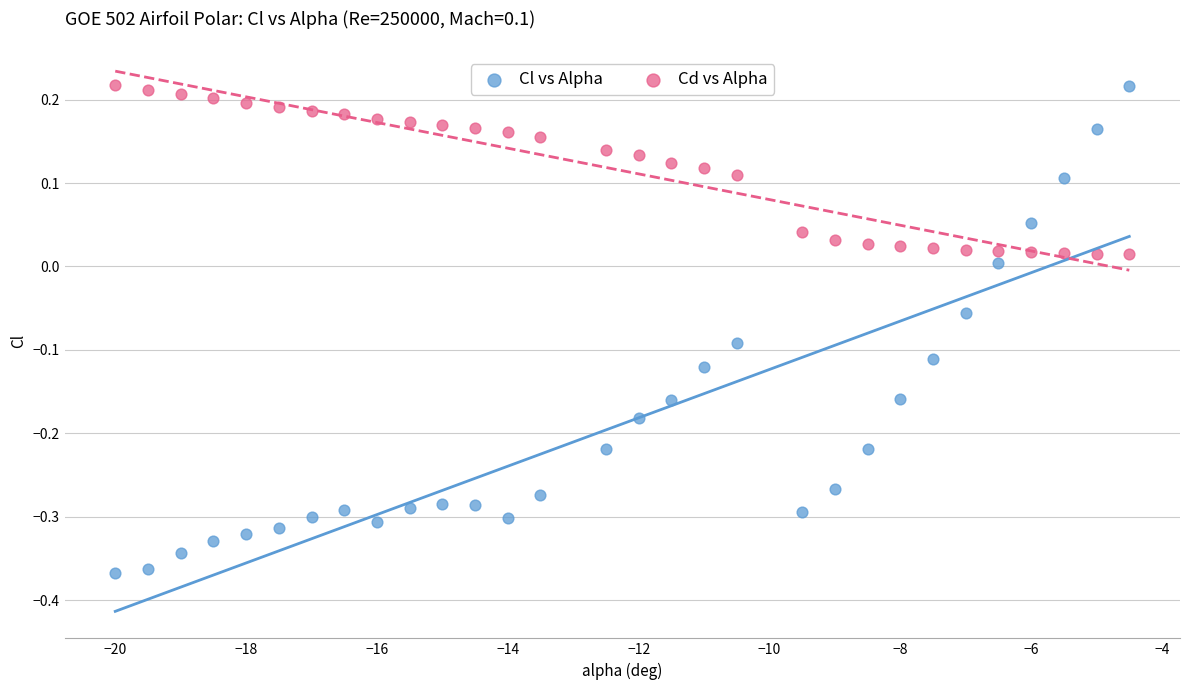

Which series has the largest Y range (max minus min)?

Cl vs Alpha